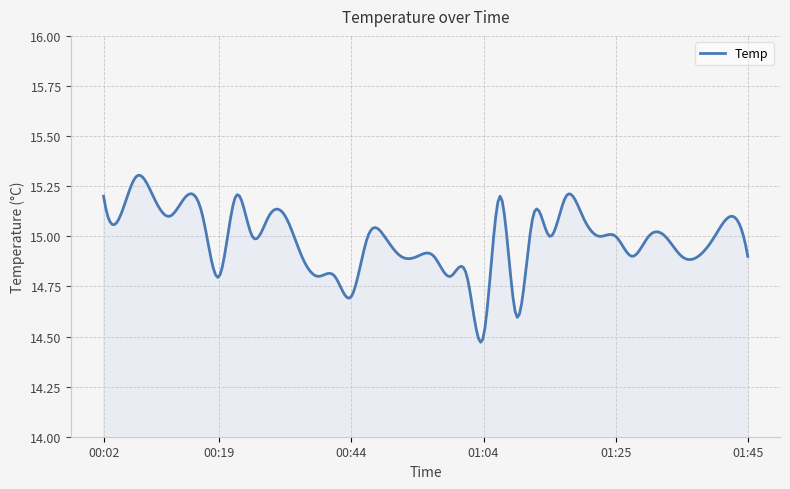

What is the difference between the maximum and minimum values?

0.8